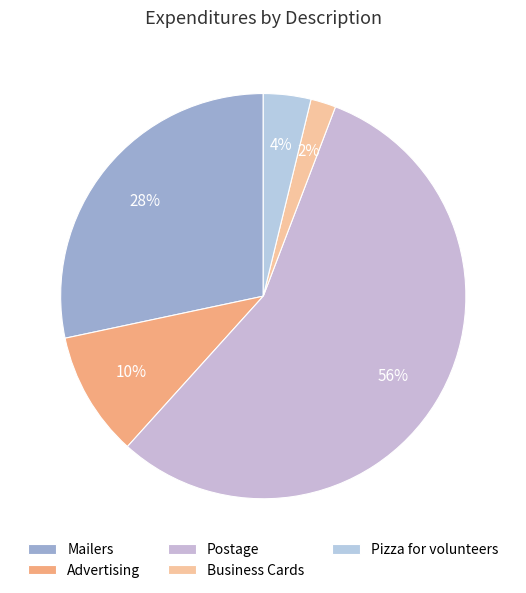

Does any single category account for the majority?

Yes